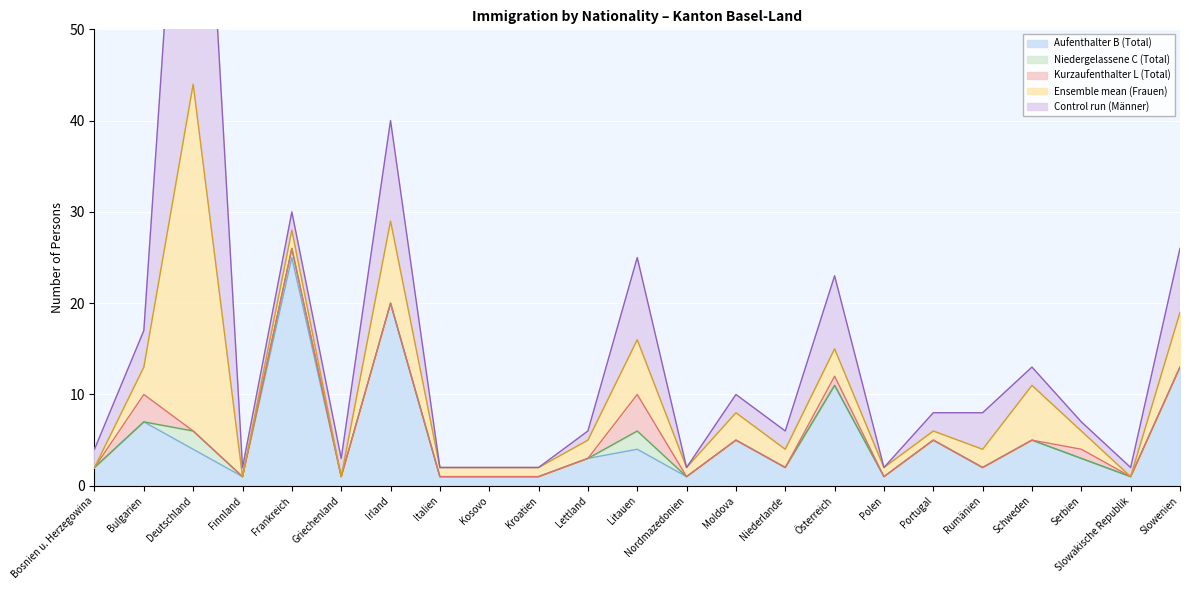

Where is the first local minimum for Control run (Männer)?

Finnland